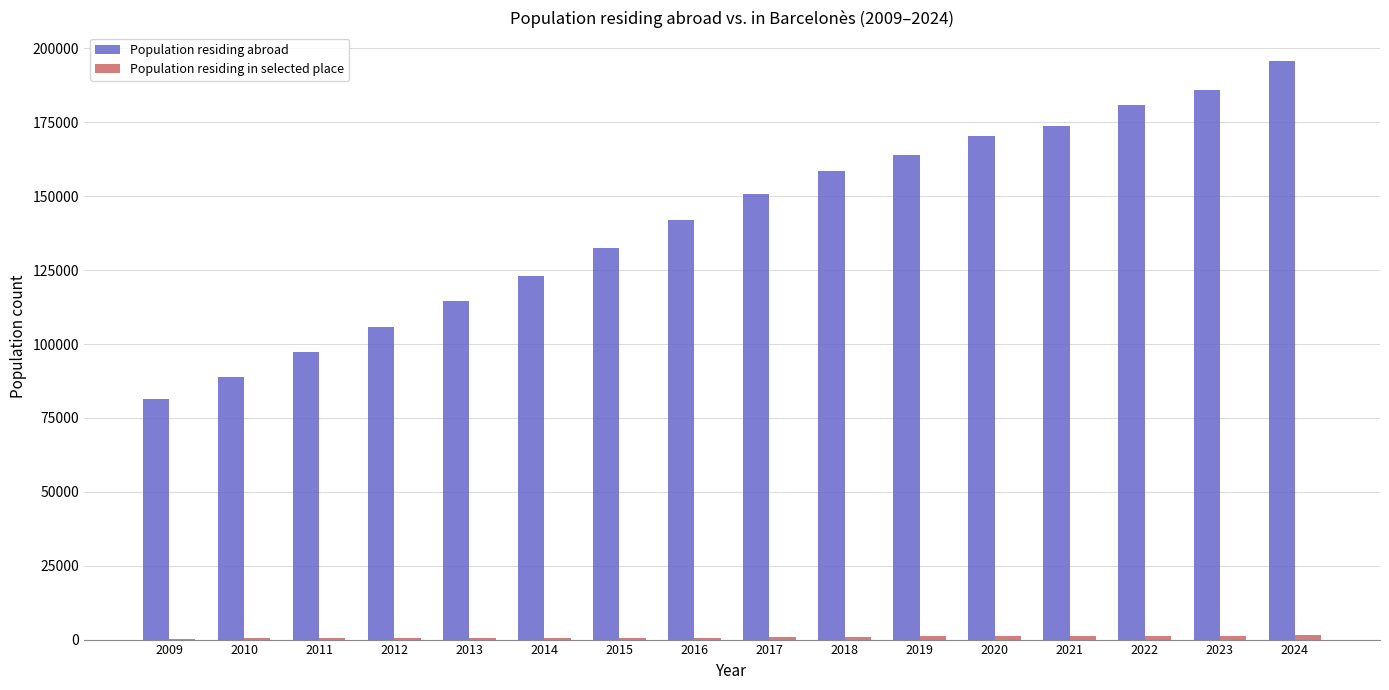

How many data points does each series have?

16